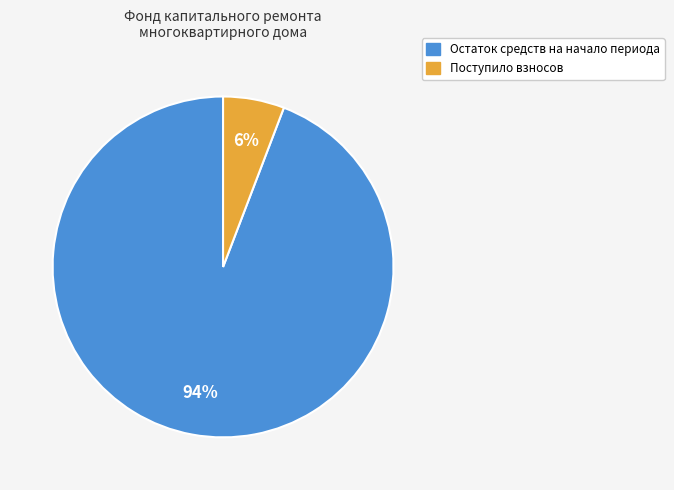

To the nearest percent, what is the difference between the largest and smallest slice percentages?

88%